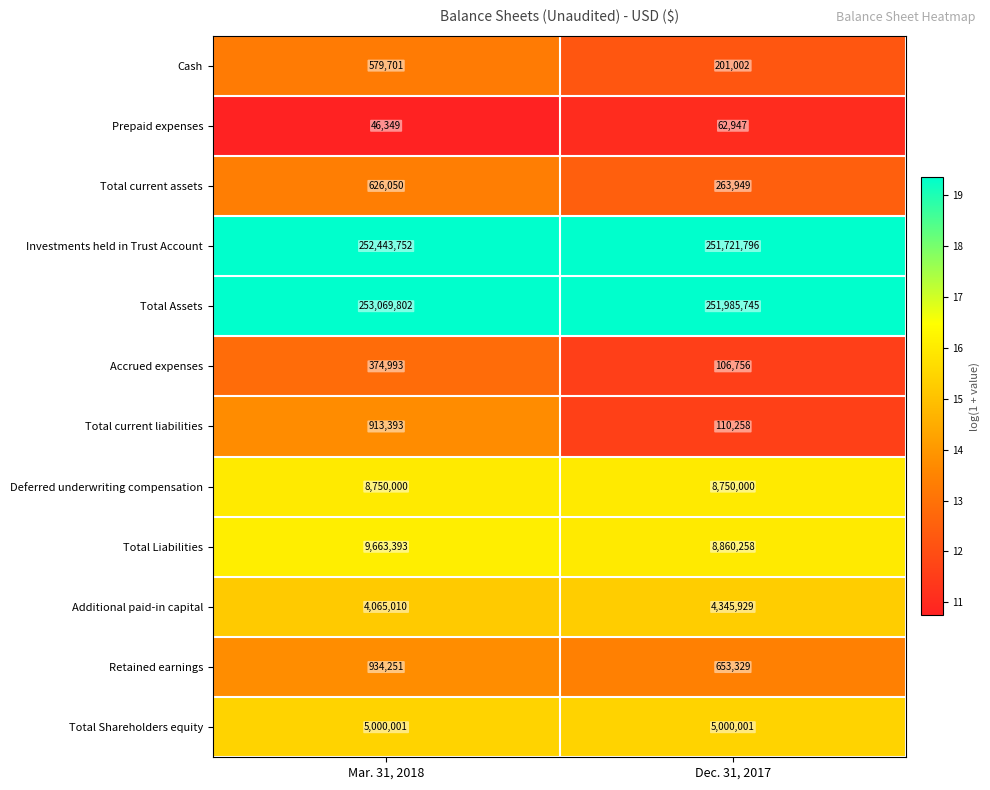

Reading left to right, extract all data points from this chart.

Cash: Mar. 31, 2018=579701	Dec. 31, 2017=201002
Prepaid expenses: Mar. 31, 2018=46349	Dec. 31, 2017=62947
Total current assets: Mar. 31, 2018=626050	Dec. 31, 2017=263949
Investments held in Trust Account: Mar. 31, 2018=252443752	Dec. 31, 2017=251721796
Total Assets: Mar. 31, 2018=253069802	Dec. 31, 2017=251985745
Accrued expenses: Mar. 31, 2018=374993	Dec. 31, 2017=106756
Total current liabilities: Mar. 31, 2018=913393	Dec. 31, 2017=110258
Deferred underwriting compensation: Mar. 31, 2018=8750000	Dec. 31, 2017=8750000
Total Liabilities: Mar. 31, 2018=9663393	Dec. 31, 2017=8860258
Additional paid-in capital: Mar. 31, 2018=4065010	Dec. 31, 2017=4345929
Retained earnings: Mar. 31, 2018=934251	Dec. 31, 2017=653329
Total Shareholders equity: Mar. 31, 2018=5000001	Dec. 31, 2017=5000001